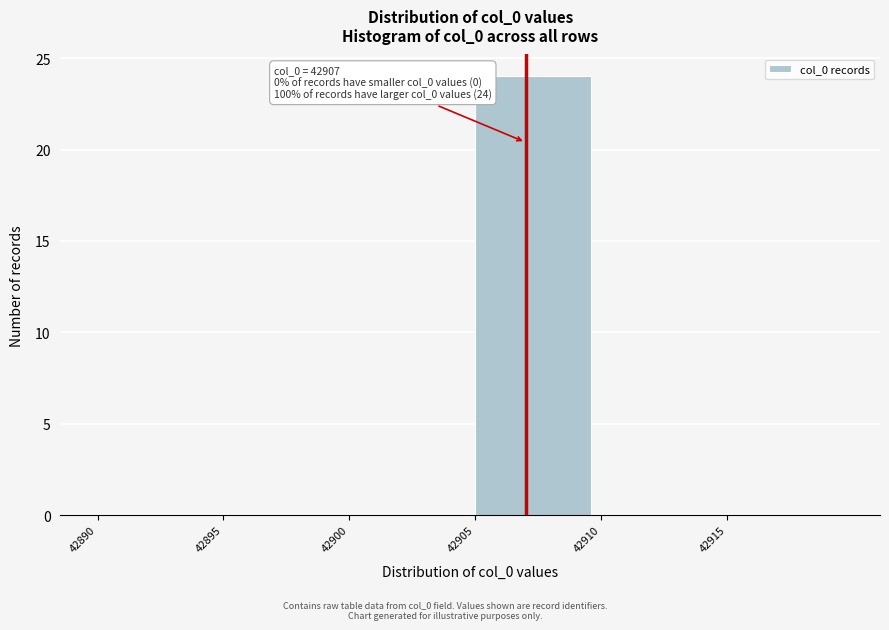

Over which range of the x-axis is the bar tallest?

42905 to 42910